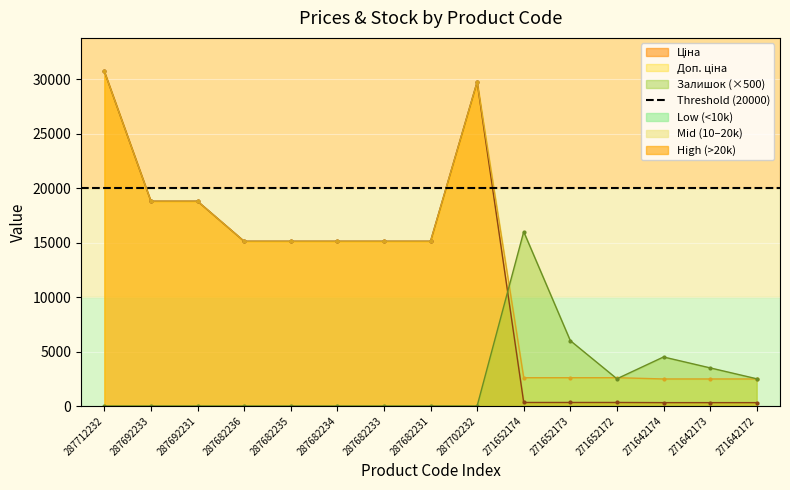

True or false: Ціна has a value of 324.8 at 271652173.

True